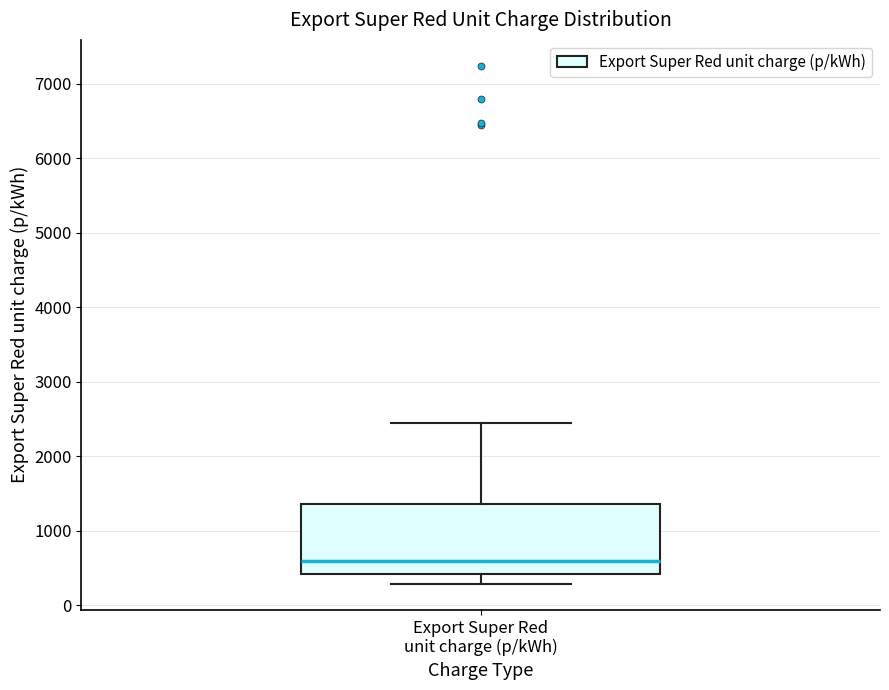

Where is the upper edge of the box for Export Super Red unit charge (p/kWh) on the y-axis? The values are not printed on the chart, so give them approximately, as read against the axis.

1400